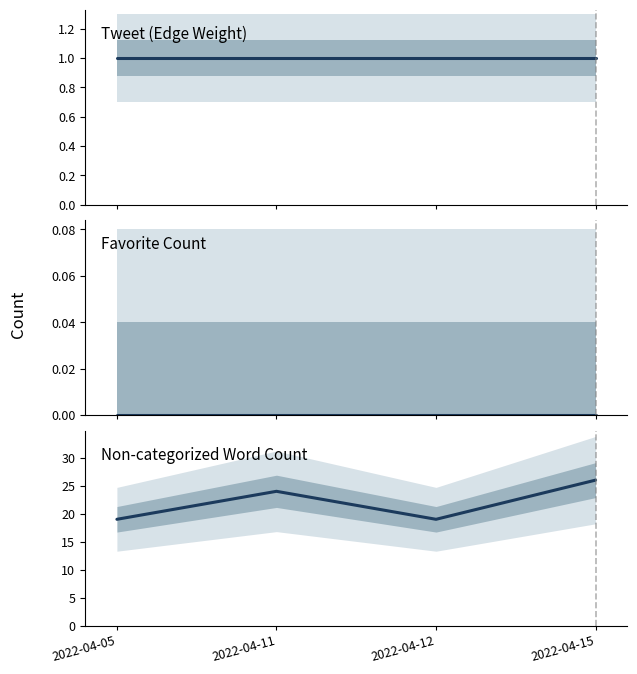

Is it true that Favorite Count equals 0 at 2022-04-12?

True